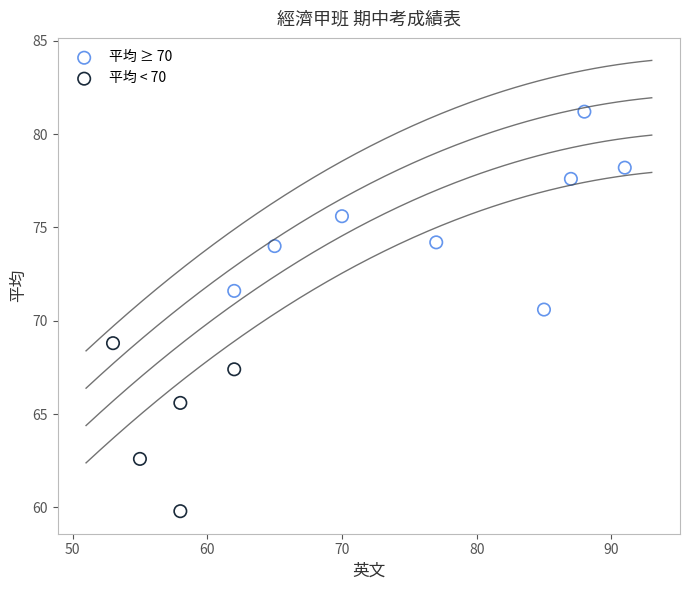

Which series has the widest spread of Y values?

平均 ≥ 70